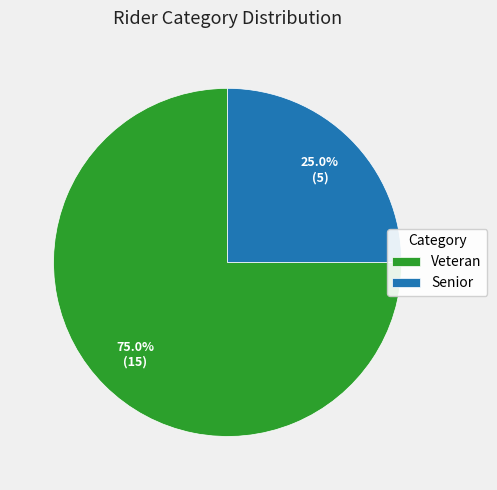

How many segments does this pie chart have?

2